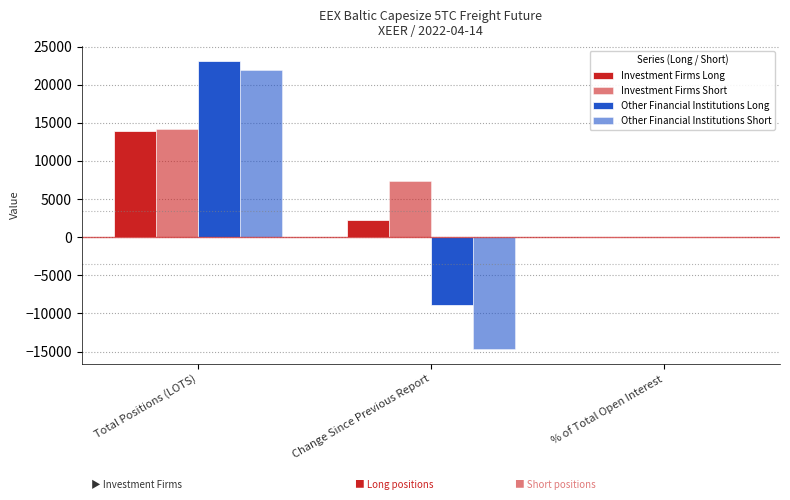

True or false: Investment Firms Short has a value of 14137.6 at Total Positions (LOTS).

True